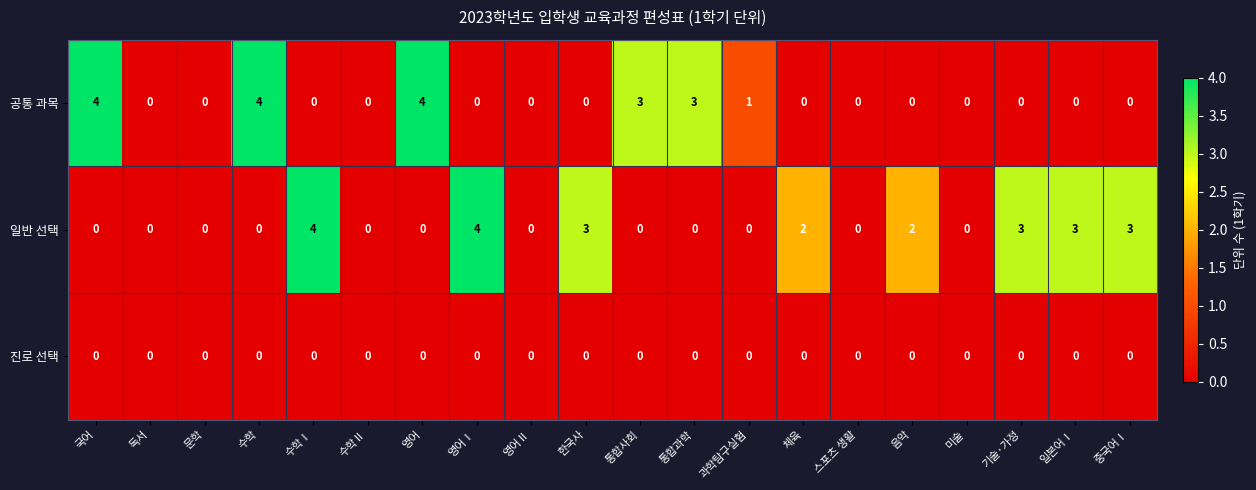

What is the maximum value shown in the chart?

4